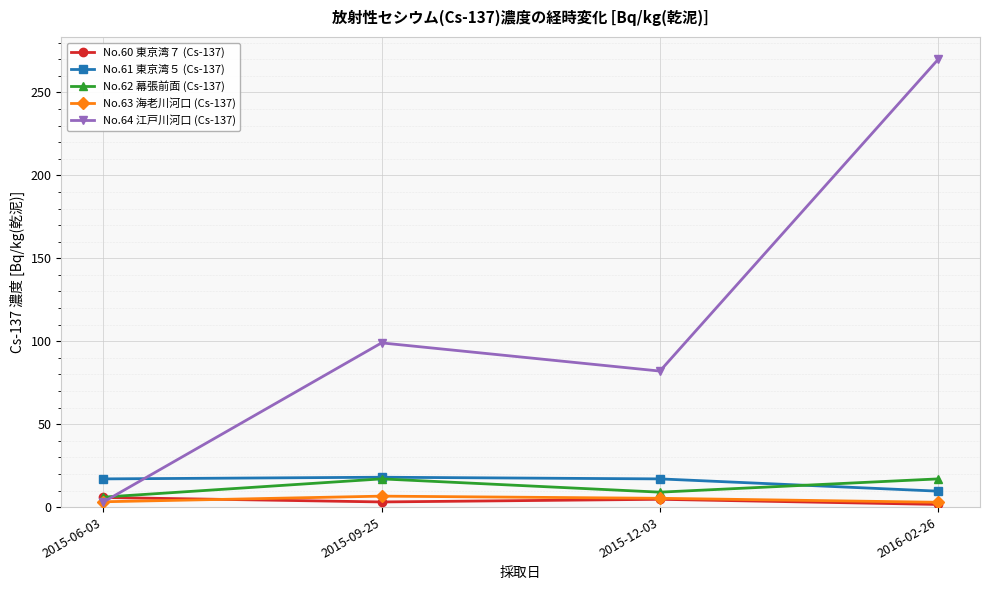

Which series has the largest range (max minus min)?

No.64 江戸川河口 (Cs-137)